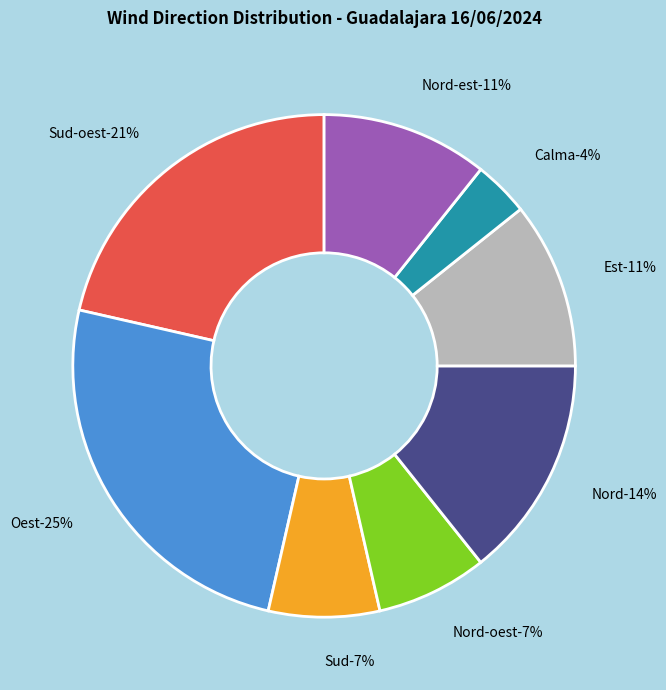

Which category has the biggest portion of the pie?

Oest